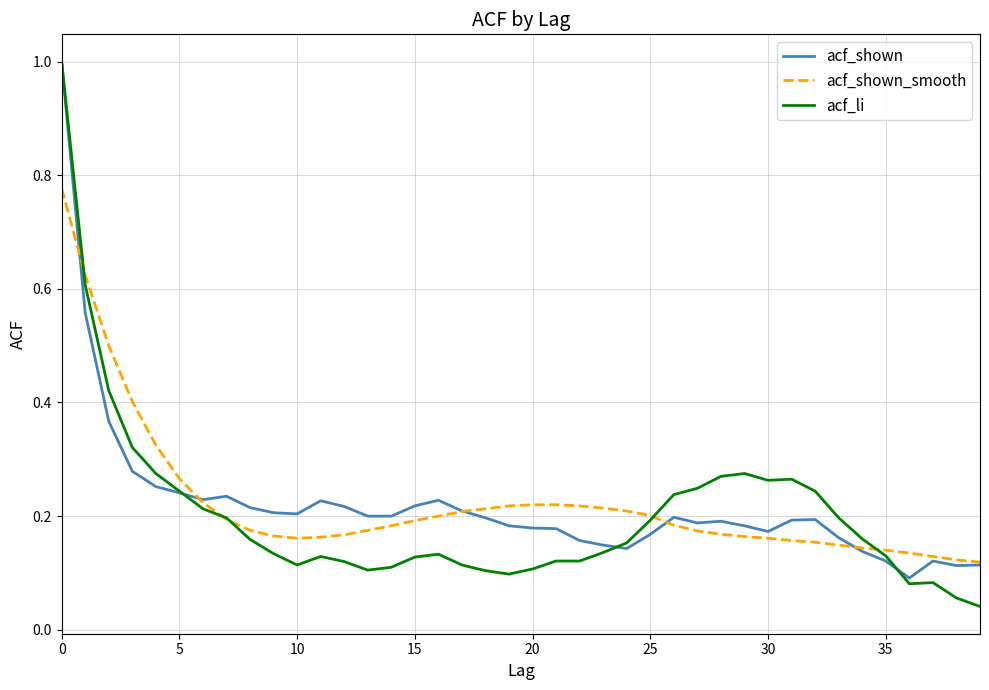

True or false: acf_shown_smooth and acf_li intersect in this chart.

True